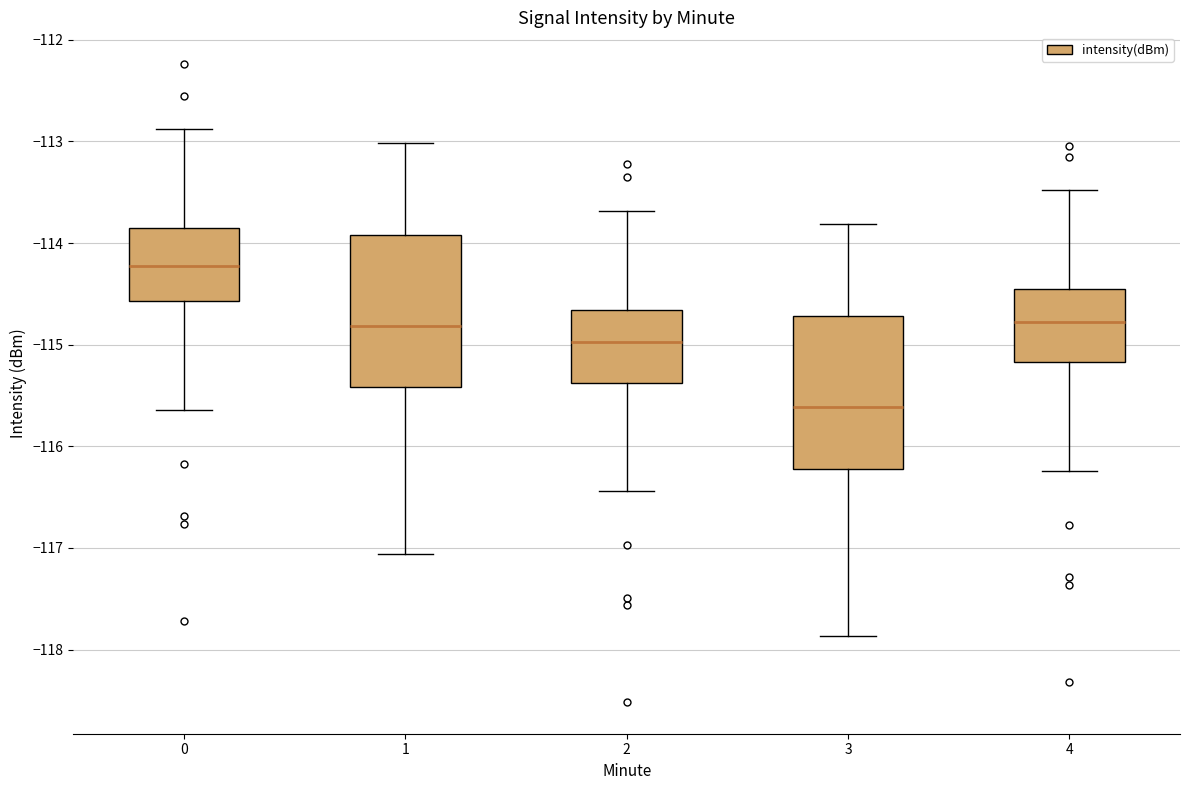

Which box has the highest median line?

0